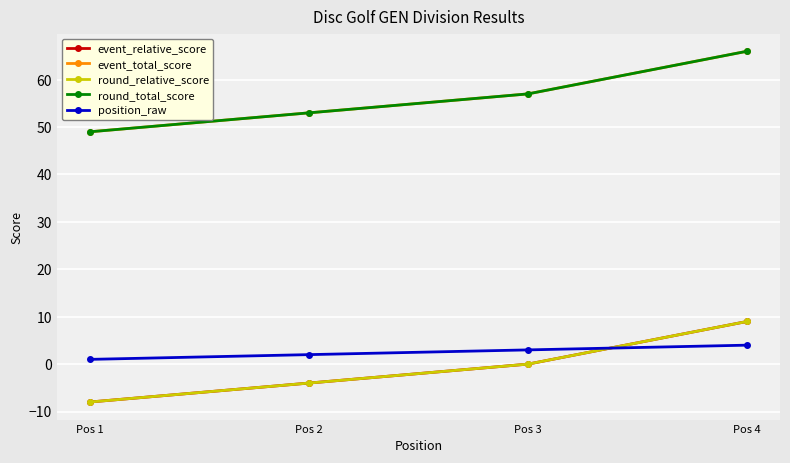

What is the difference between the second highest and minimum values in the position_raw series?

2